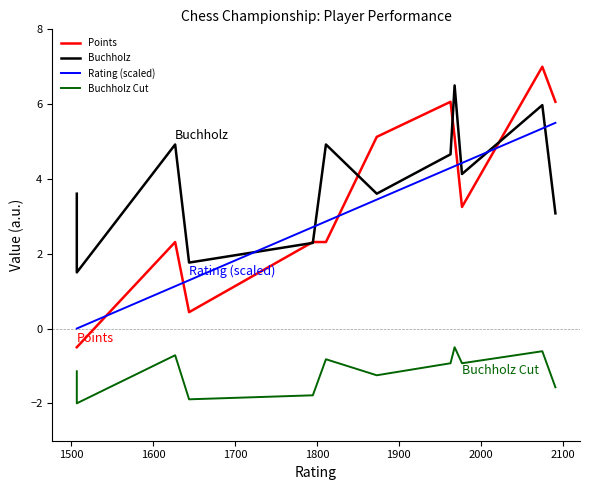

How many data points in Points are less than 3?

6